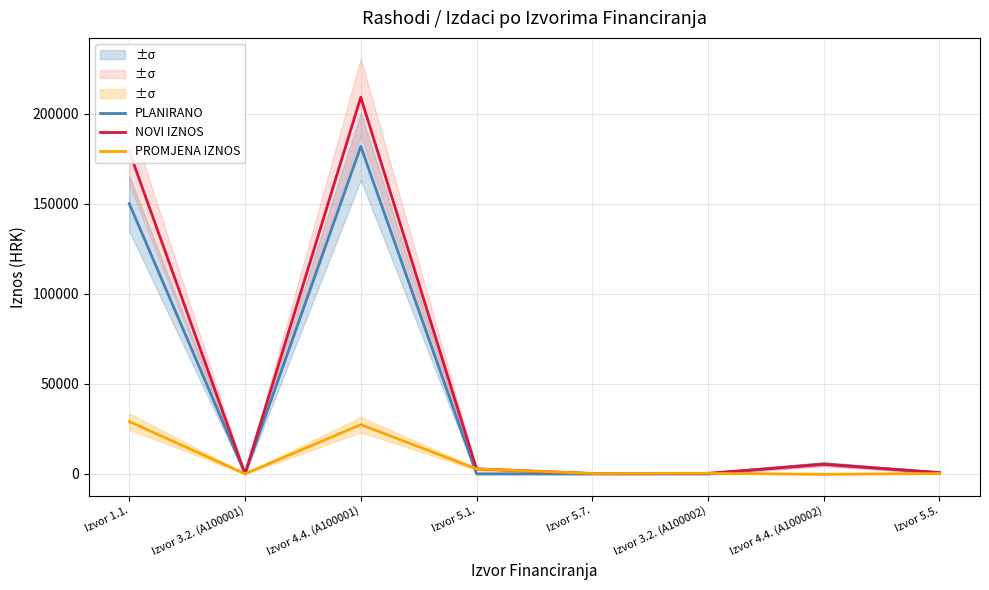

Is it true that PLANIRANO equals 2664.5 at Izvor 4.4. (A100002)?

False